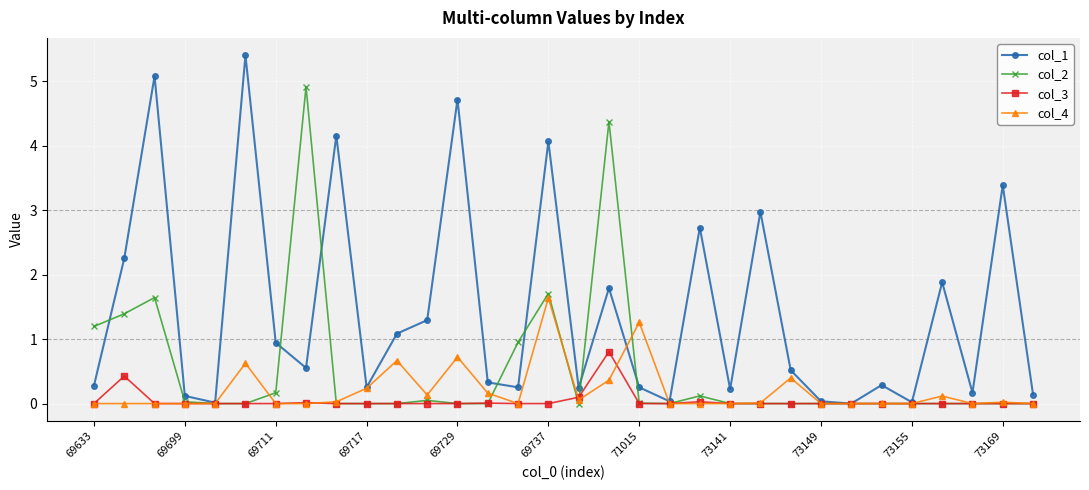

How many series are shown in this chart?

4